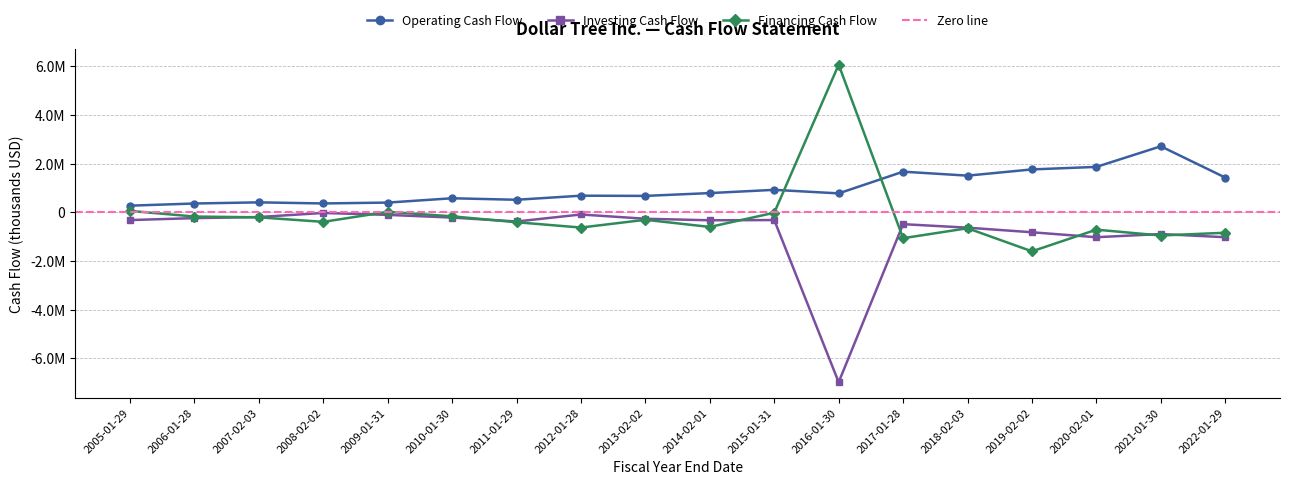

Rank the categories by Operating Cash Flow value from highest to lowest.

2021-01-30, 2020-02-01, 2019-02-02, 2017-01-28, 2018-02-03, 2022-01-29, 2015-01-31, 2014-02-01, 2016-01-30, 2012-01-28, 2013-02-02, 2010-01-30, 2011-01-29, 2007-02-03, 2009-01-31, 2008-02-02, 2006-01-28, 2005-01-29